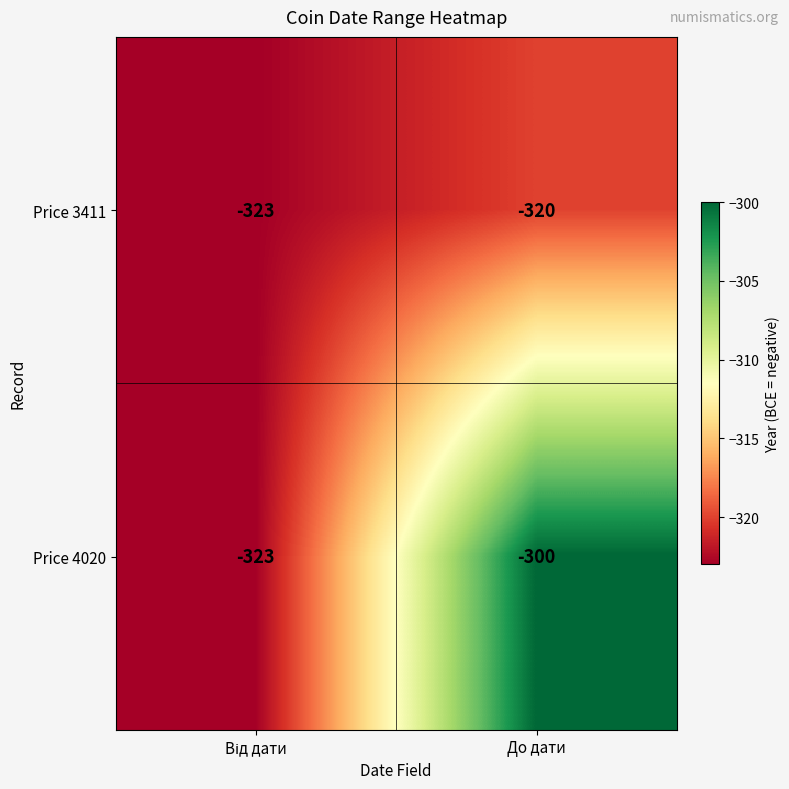

Where is Price 4020 nearest to the value -311?

До дати